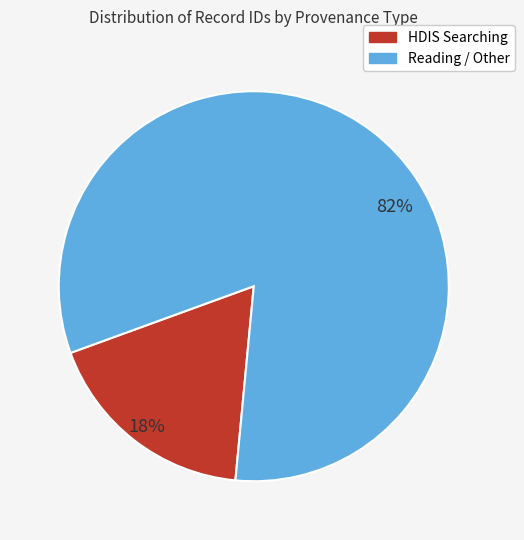

How many slices are in this pie chart?

2